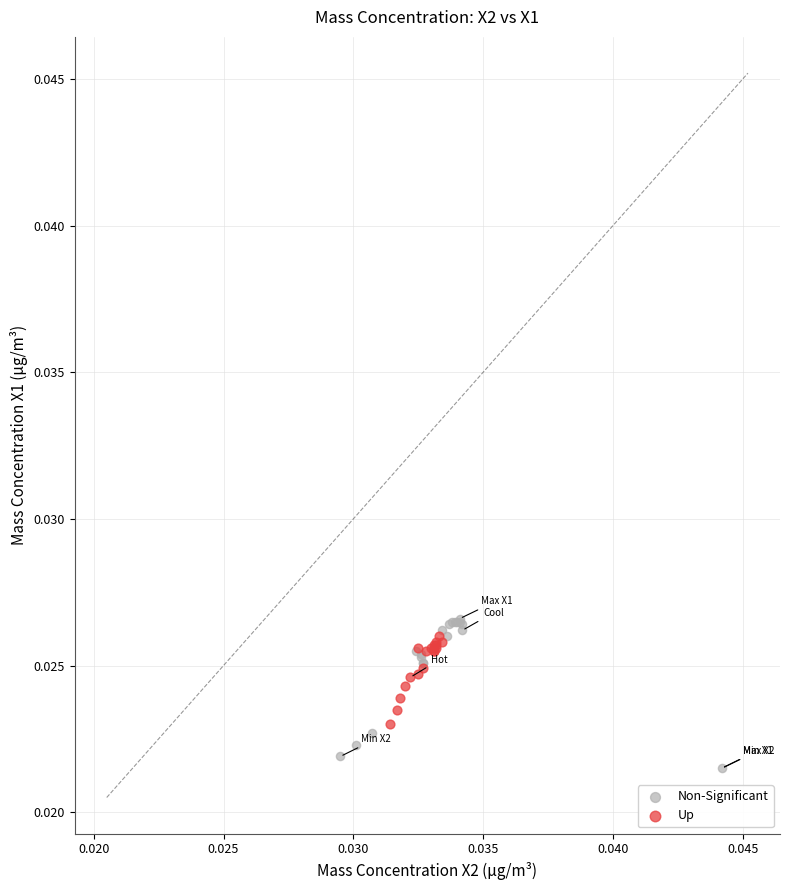

Which series reaches the minimum Y coordinate?

Non-Significant